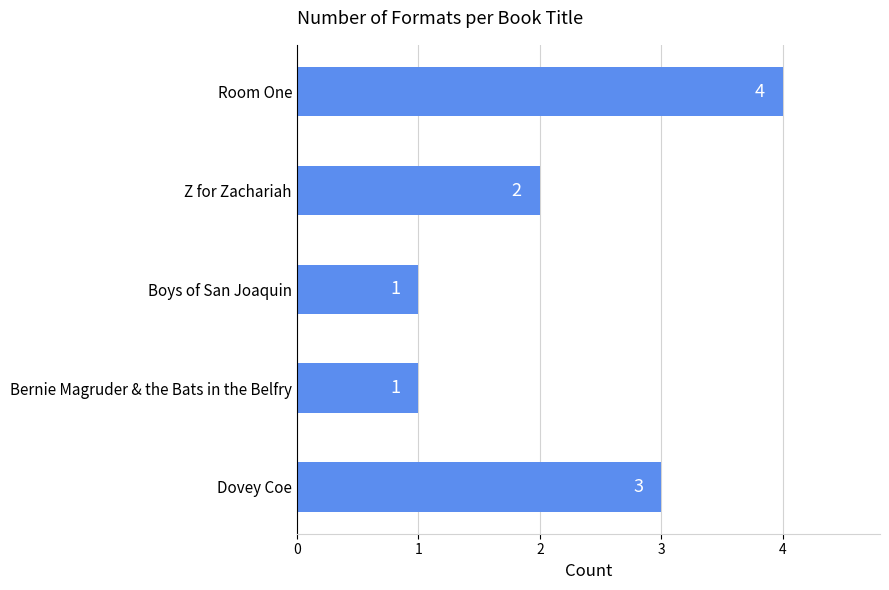

What is the average value?

2